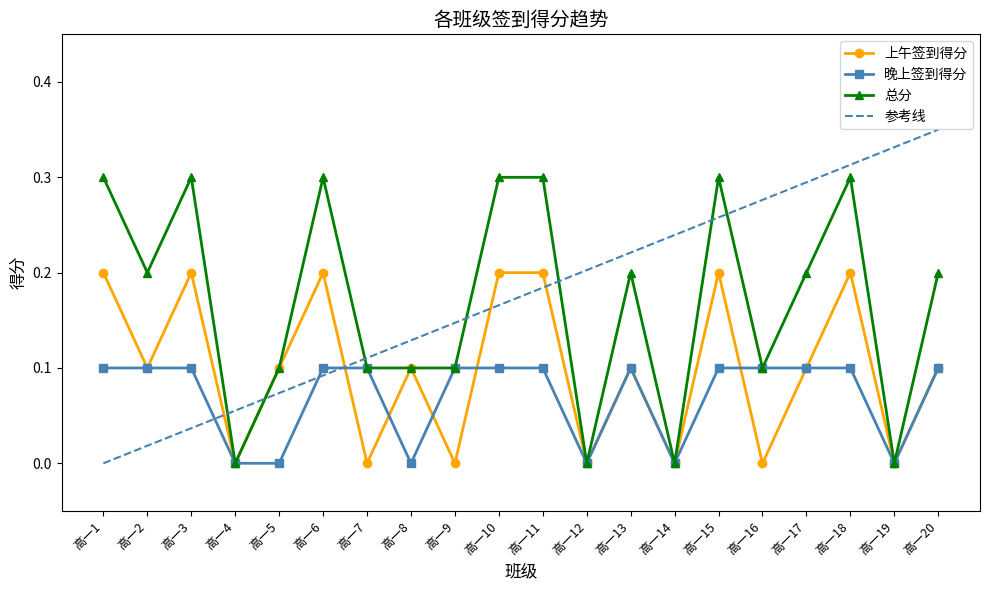

How many interior local valleys does the 总分 series have?

6